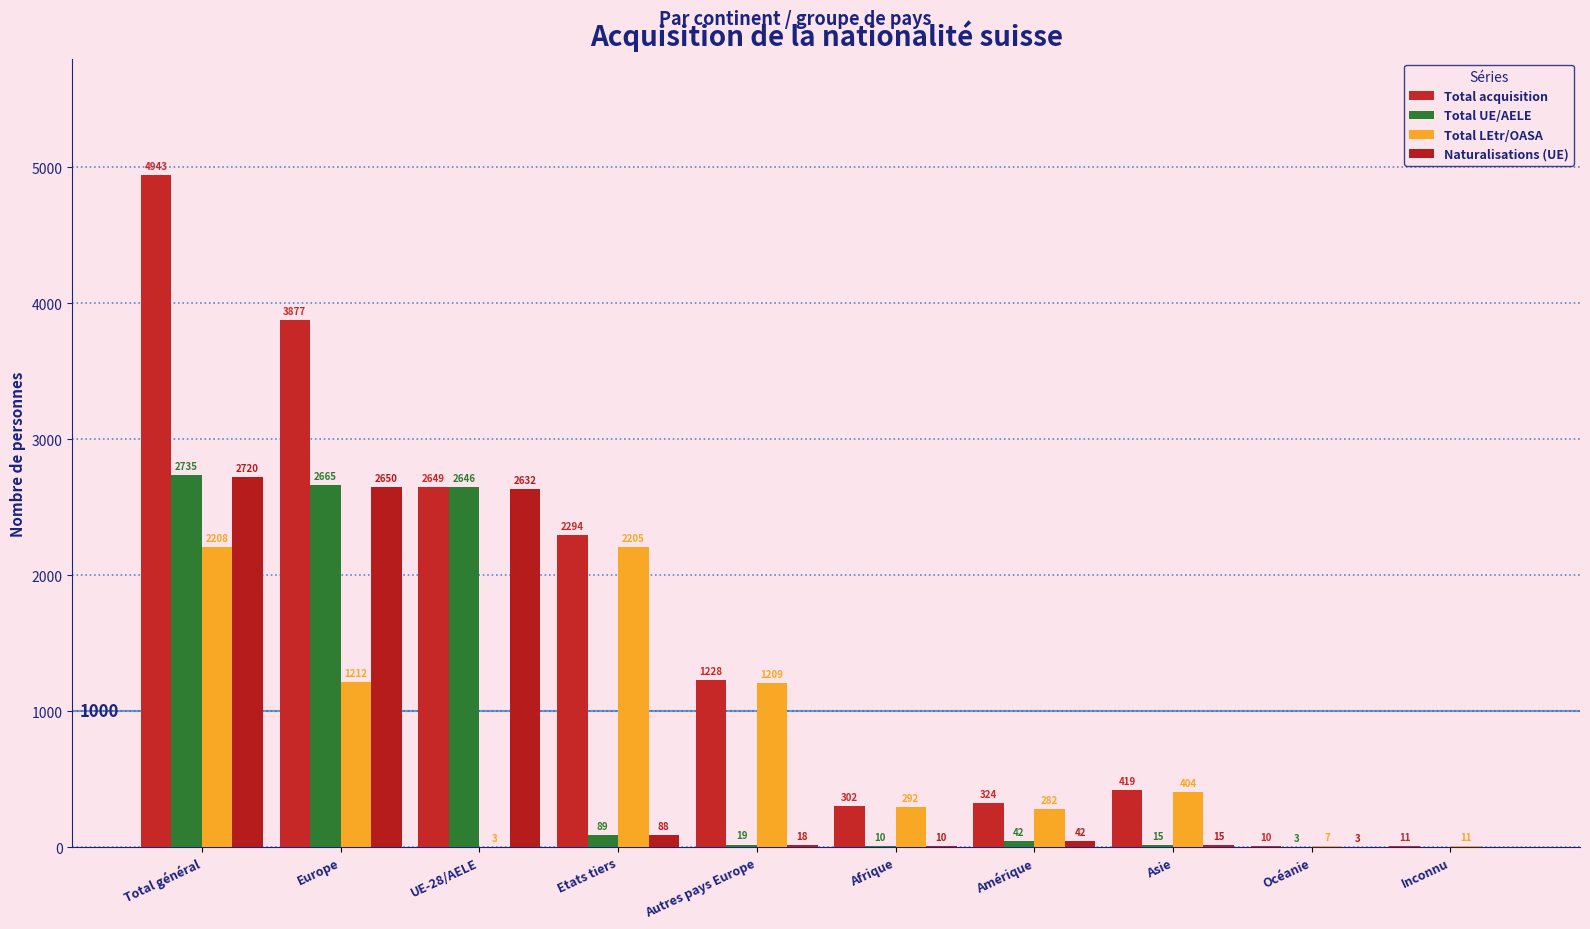

What are all the series names shown in the legend?

Total acquisition, Total UE/AELE, Total LEtr/OASA, Naturalisations (UE)